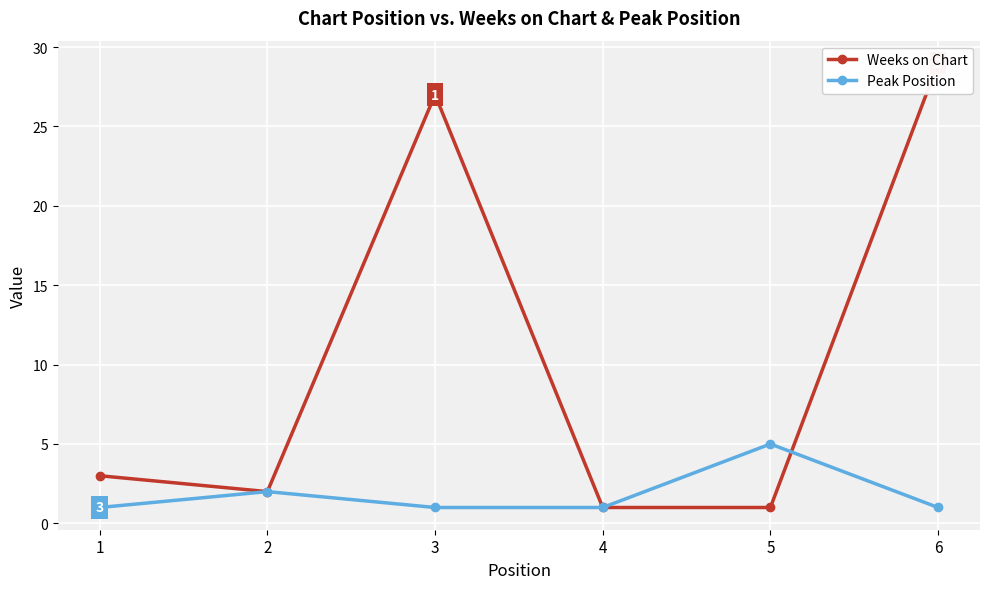

The value of Weeks on Chart at 1 is 3. True or false?

True